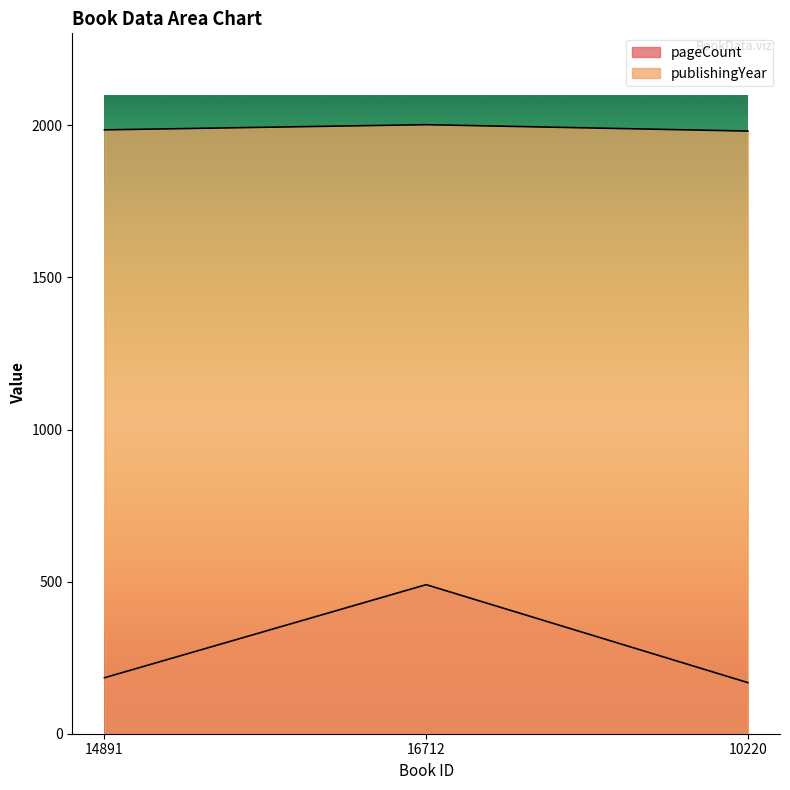

Which series has the largest total across all categories?

publishingYear